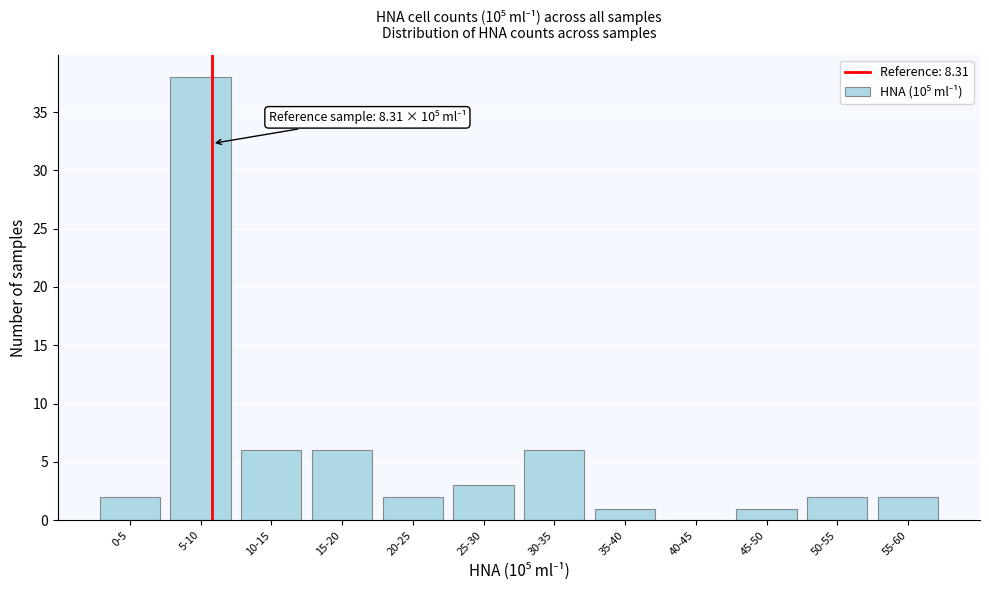

Reading right to left, what are all the values shown in this chart?

55-60=2	50-55=2	45-50=1	40-45=0	35-40=1	30-35=6	25-30=3	20-25=2	15-20=6	10-15=6	5-10=38	0-5=2